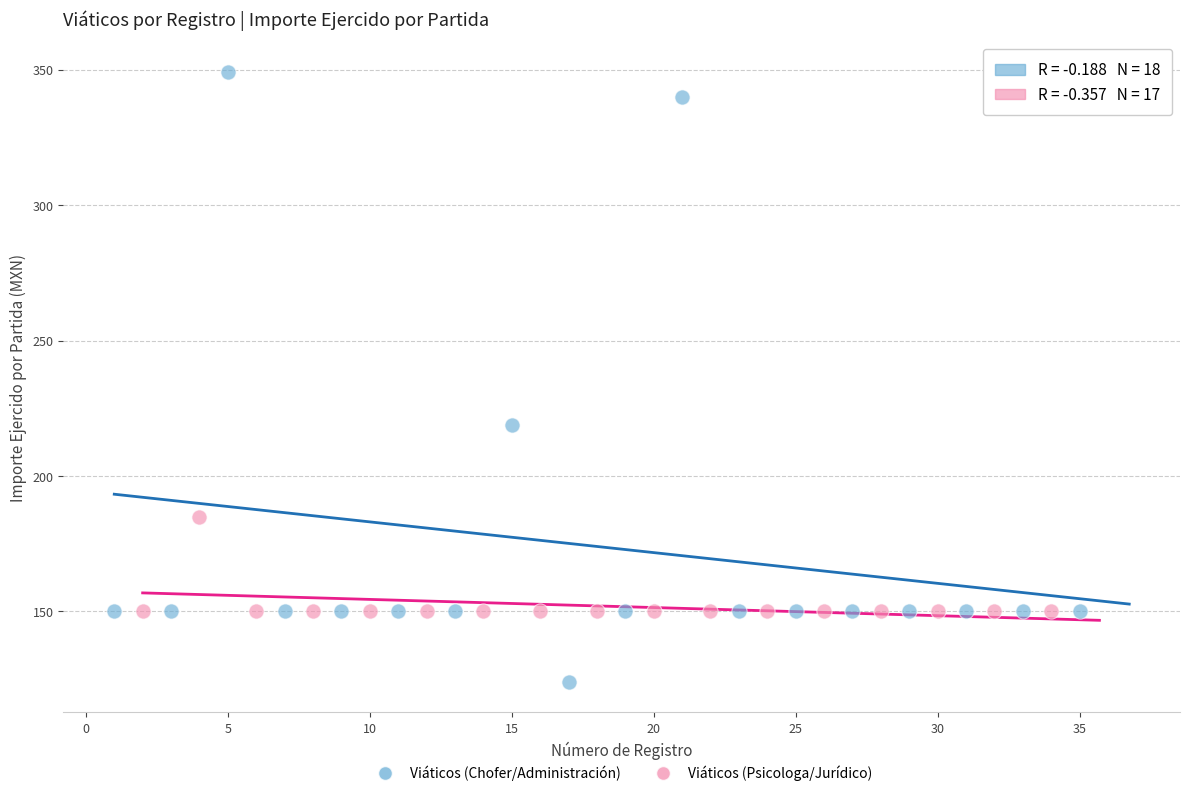

Which series contains the highest Y value?

Viáticos (Chofer/Administración)